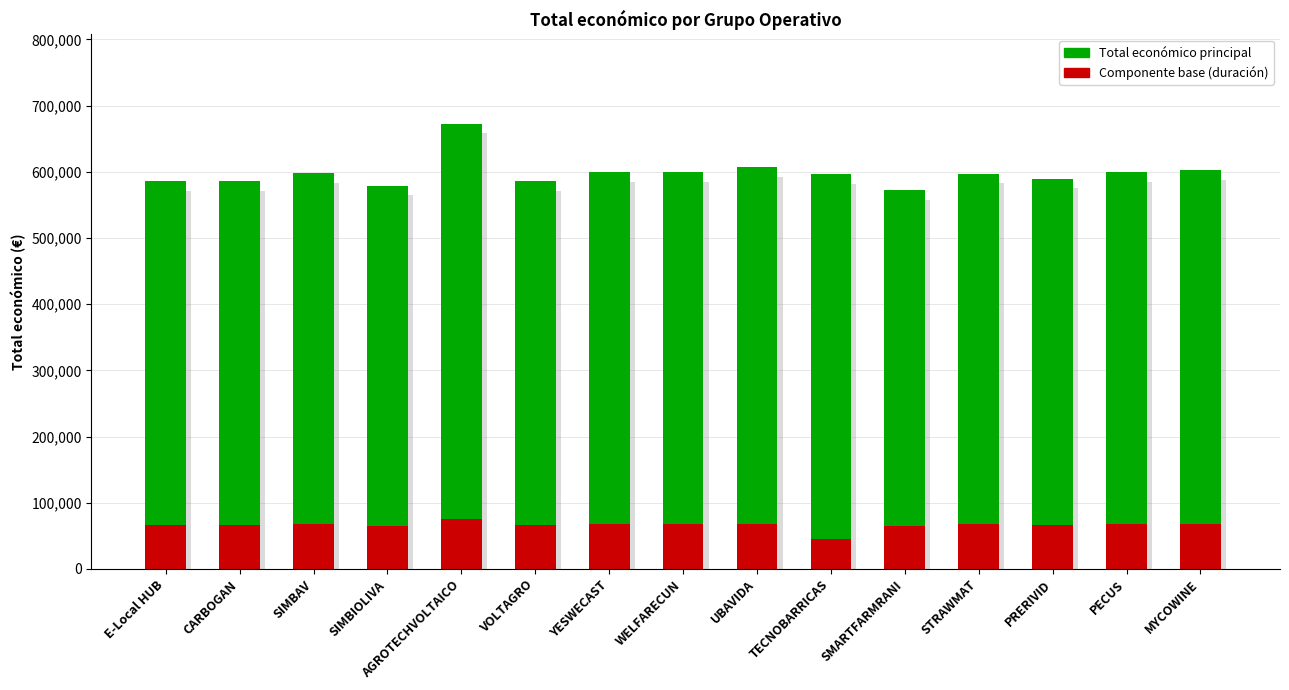

True or false: Año inicio (base) has a value of 98691.2 at PRERIVID.

False